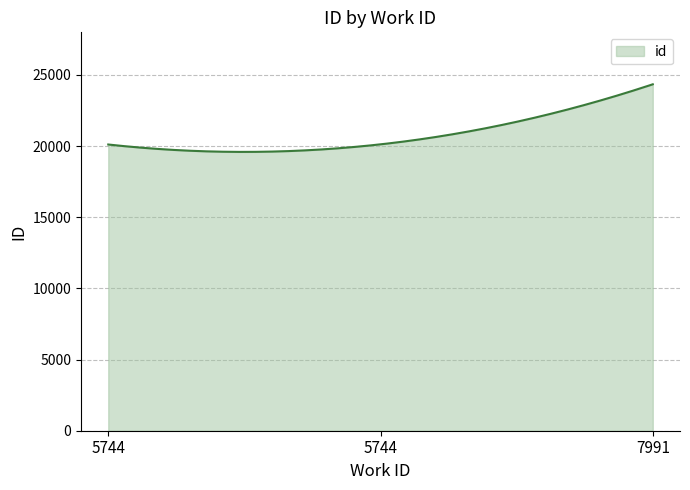

What is the smallest value displayed?

19594.1